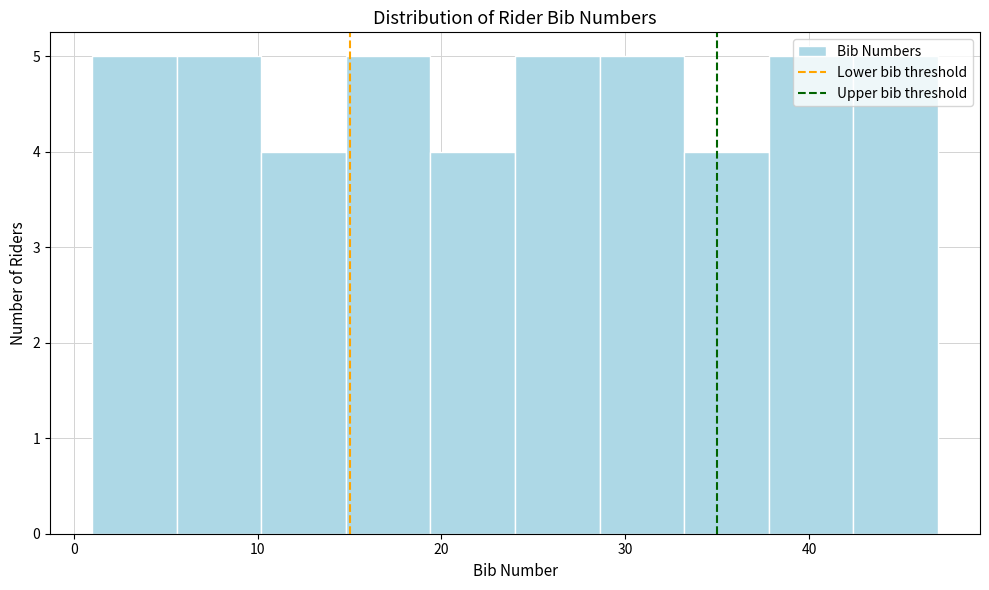

What is the height of the bar covering 1.0 to 5.6 on the x-axis? Neither the bar edges nor the heights are printed on the chart, so give them approximately, as read against the axes.

5